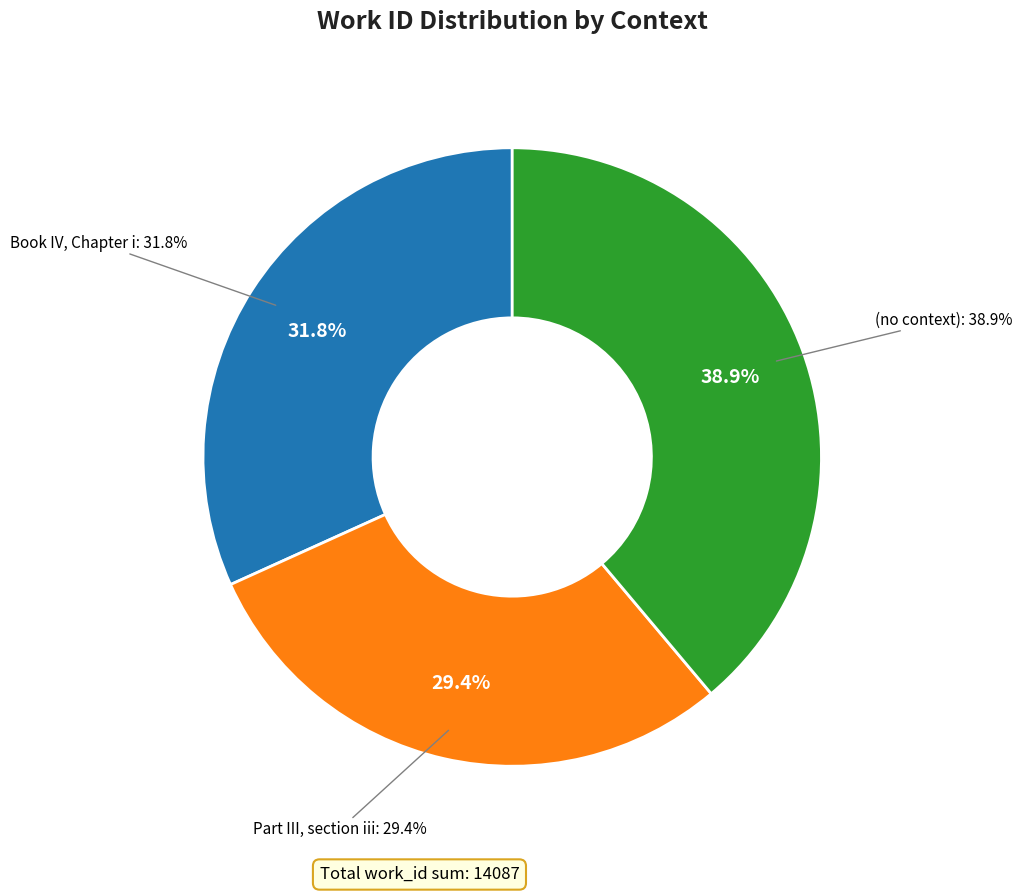

Rank the categories by value from highest to lowest.

(no context), Book IV, Chapter i, Part III, section iii